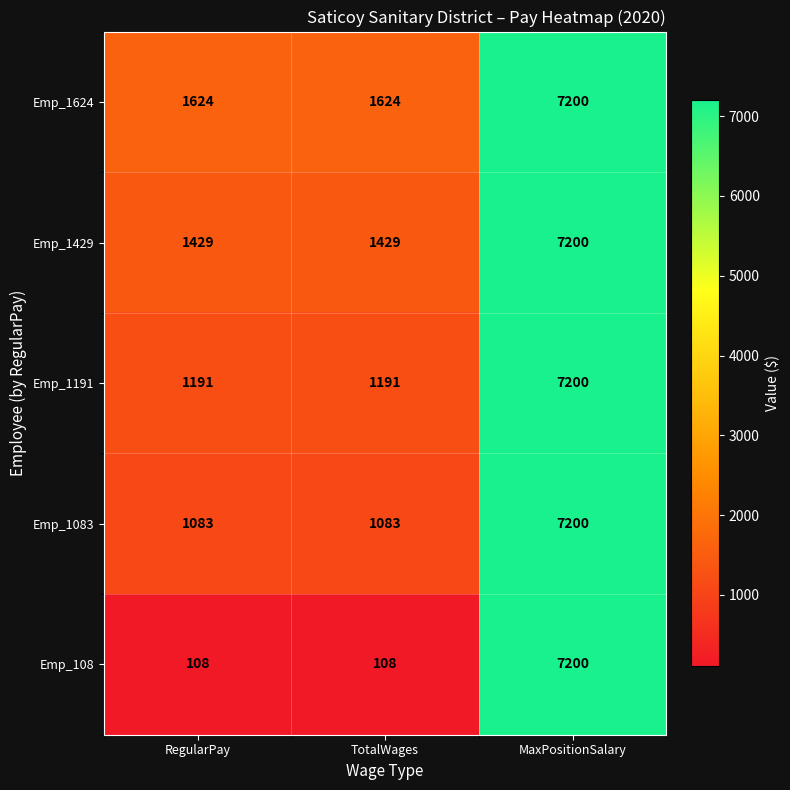

The Emp_108 series shows 108 at RegularPay. True or false?

True